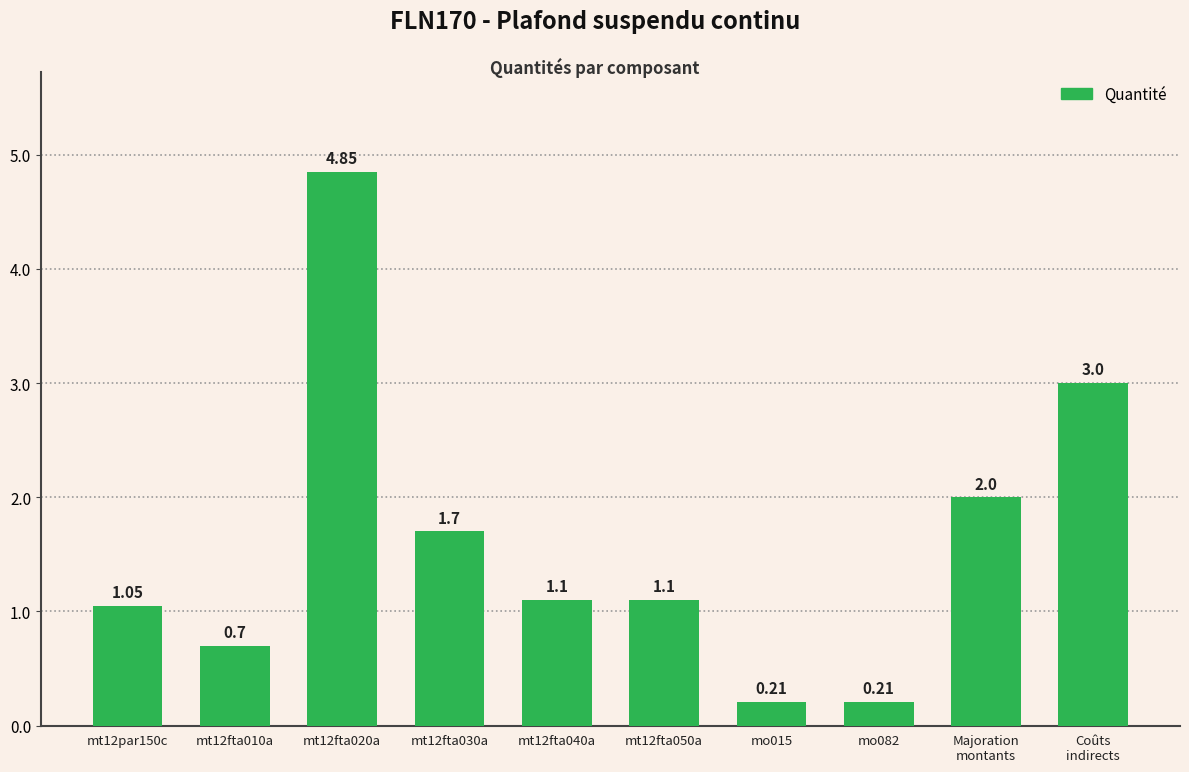

What is the difference between the second highest and second lowest values?

2.8